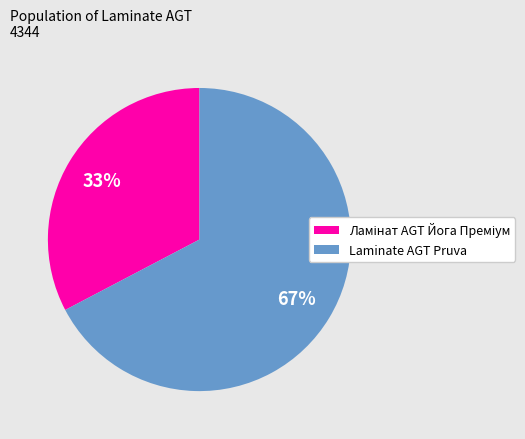

Which category has the biggest portion of the pie?

Laminate AGT Pruva